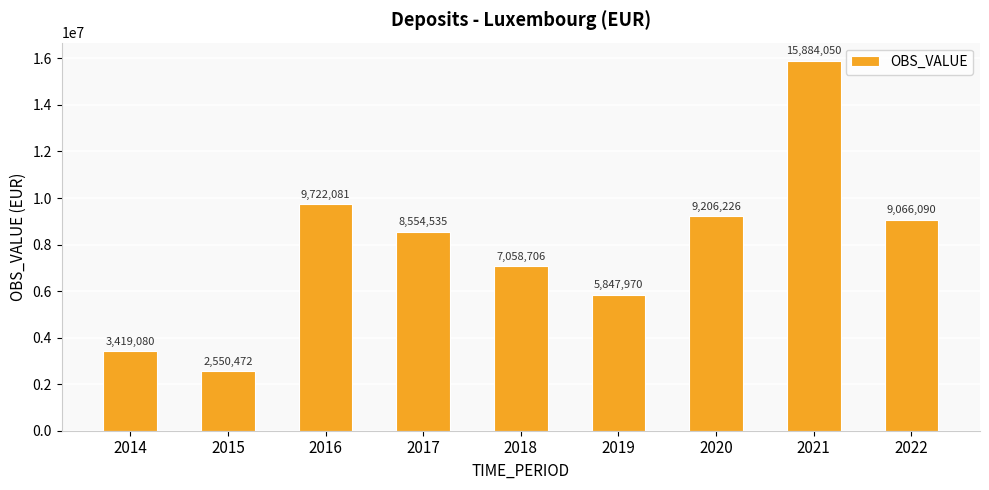

Between 2019 and 2015, which is larger?

2019